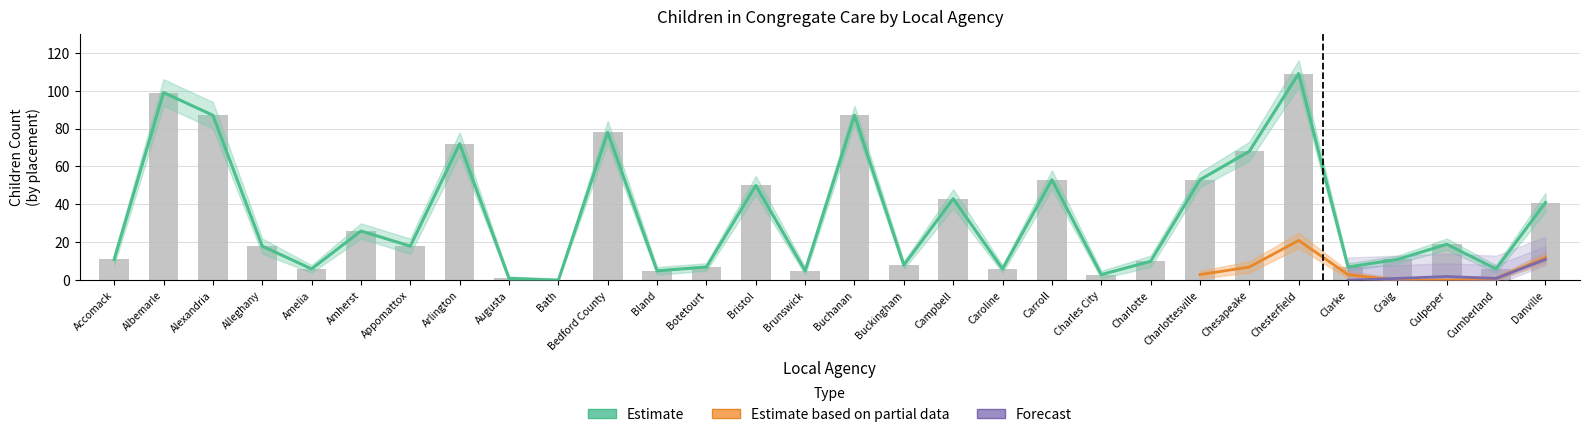

Does the chart contain stacked bars?

No